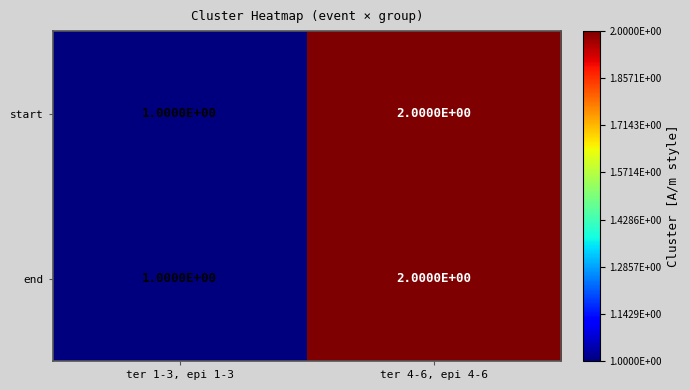

At which category is the sum across all series the highest?

ter 4-6, epi 4-6